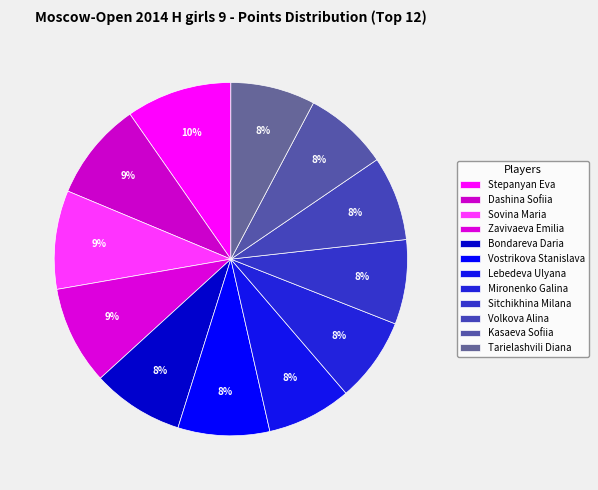

Combined, what portion of the pie is Sitchikhina Milana and Bondareva Daria?

16.1%